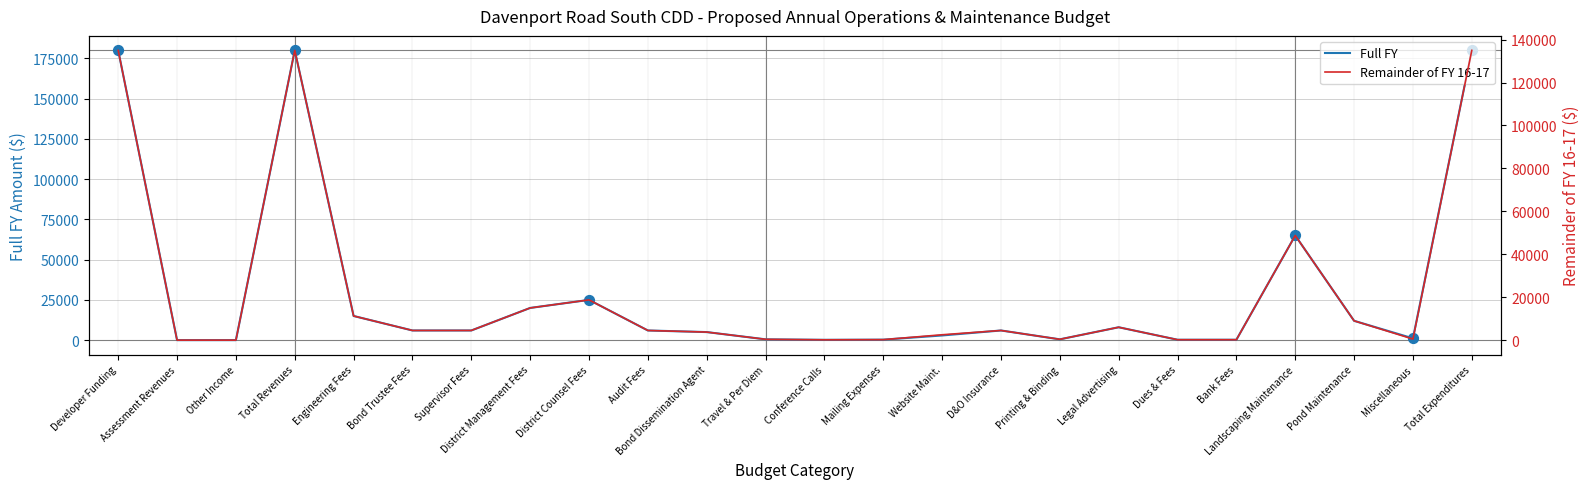

Which series has the largest total across all categories?

Full FY